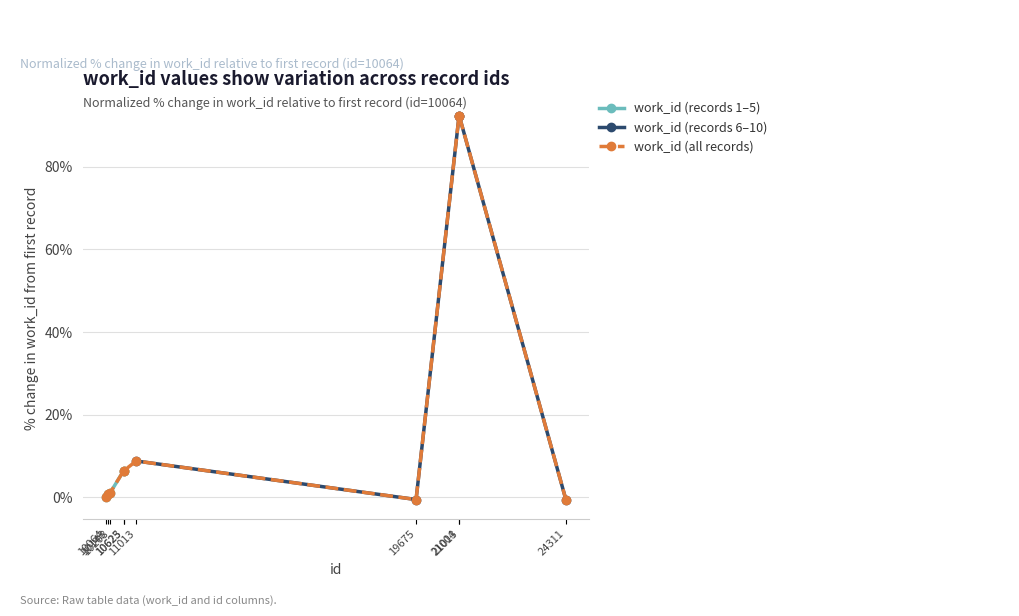

What is the maximum value shown in the chart?

92.3